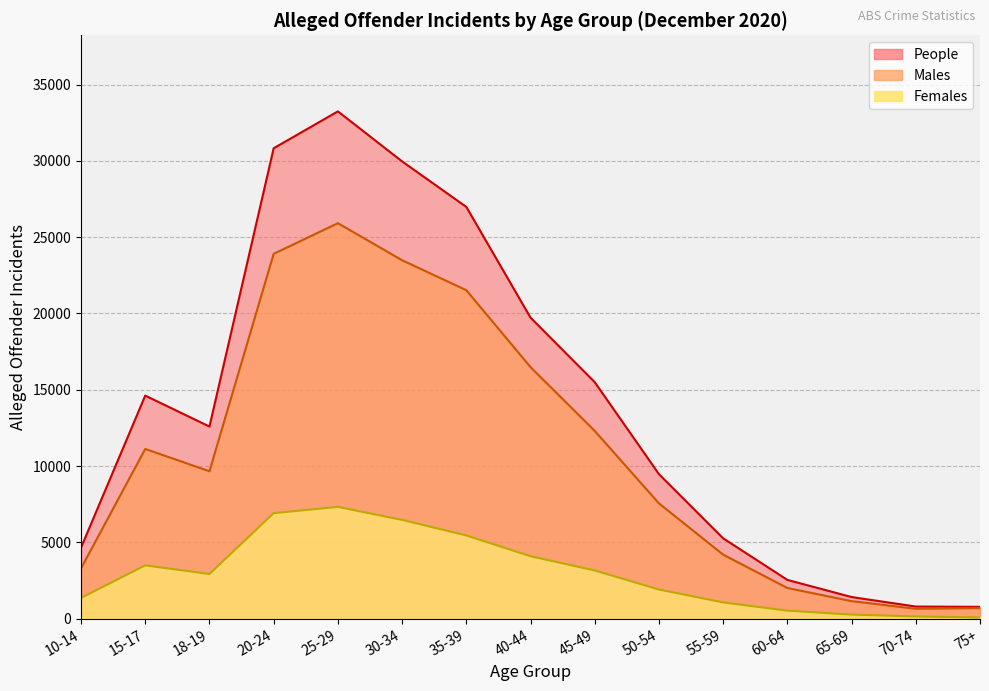

How many lines are shown in the chart?

2